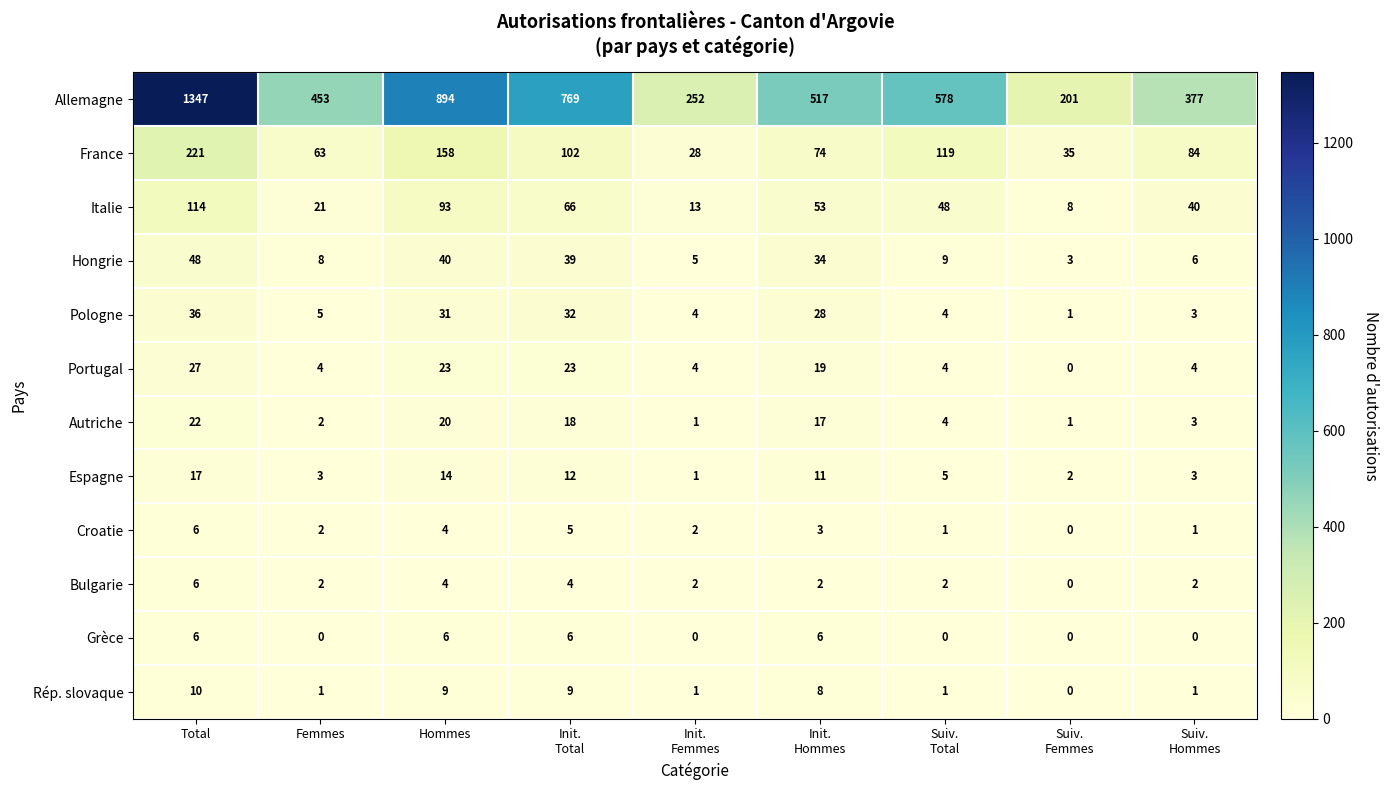

What is the average value of the Allemagne series?

599